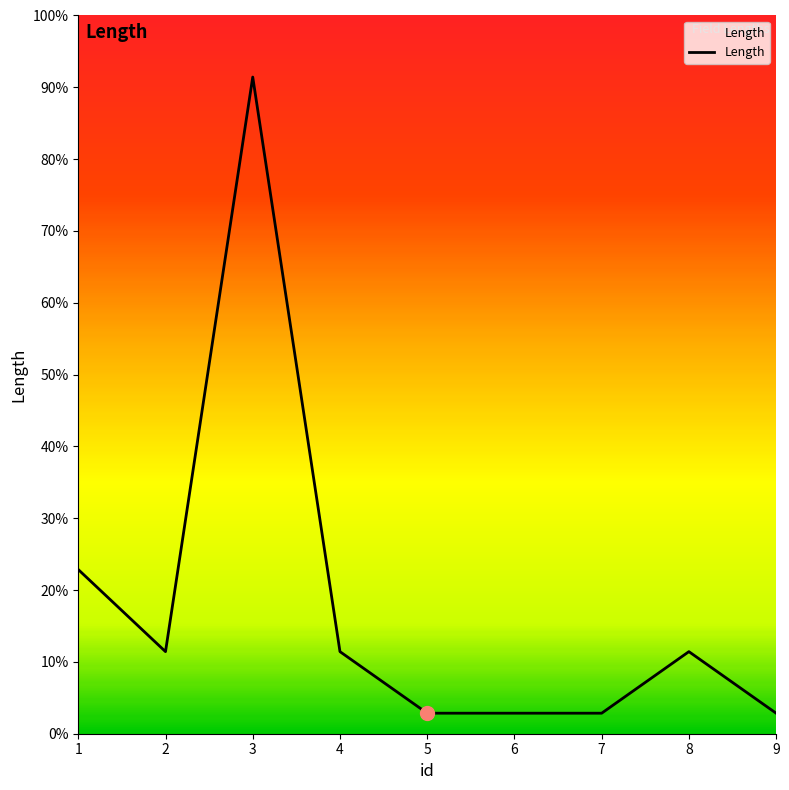

How many interior local peaks (higher than both neighbors) does the data have?

2